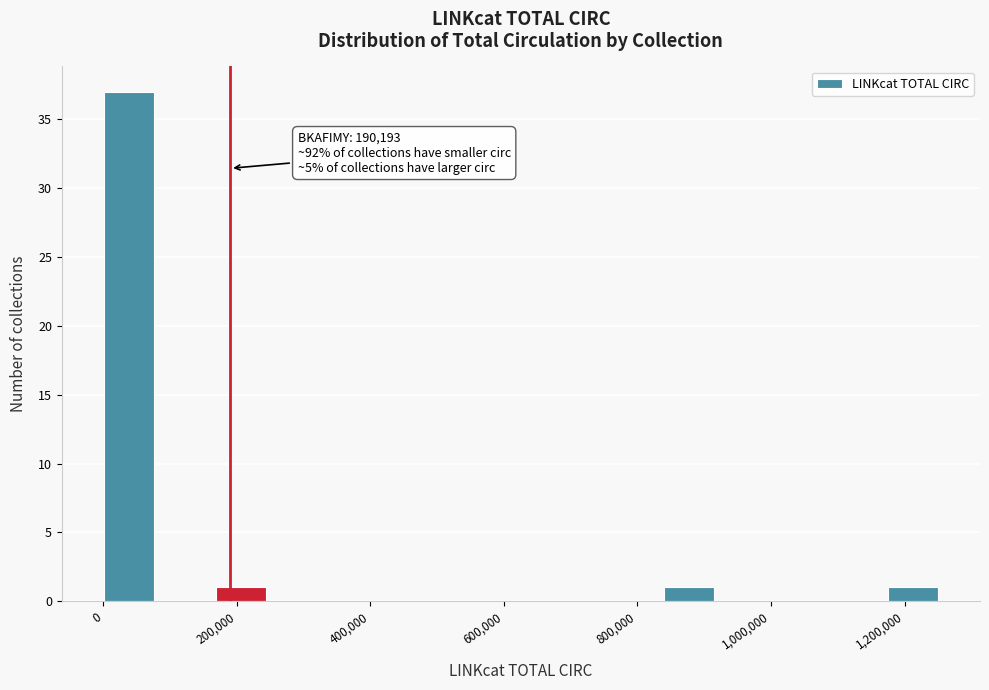

Which range on the x-axis has the tallest bar?

0 to 80000